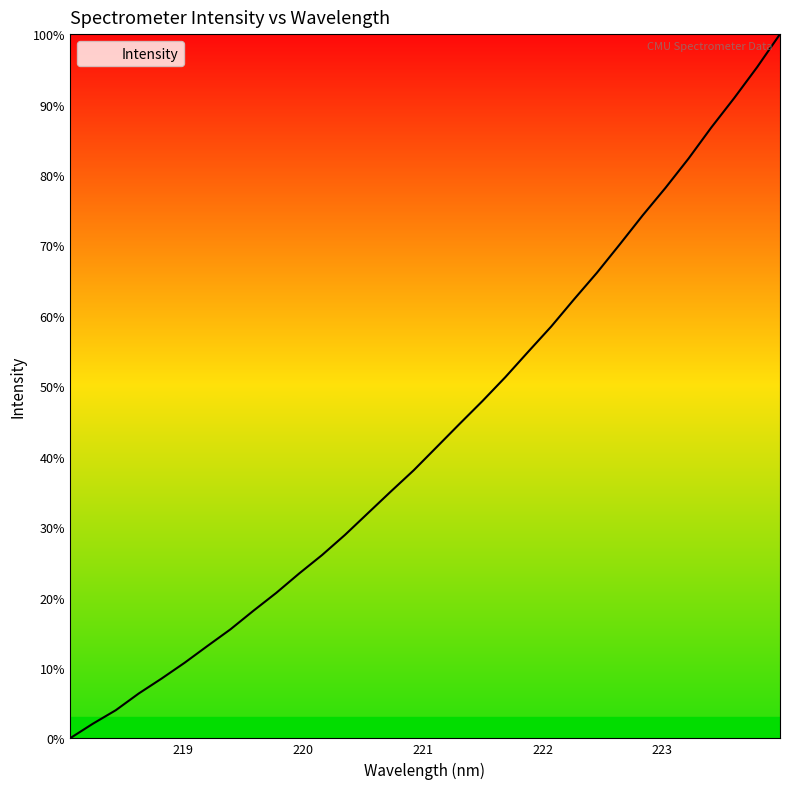

Reading left to right, extract all data points from this chart.

1267.0	1289.9	1311.0	1337.1	1360.6	1385.2	1411.5	1437.4	1466.4	1494.5	1524.8	1553.6	1585.1	1619.0	1652.9	1686.1	1722.3	1758.5	1794.3	1831.7	1871.4	1910.7	1953.3	1994.8	2039.3	2084.6	2127.7	2173.2	2222.0	2267.9	2316.2	2367.8